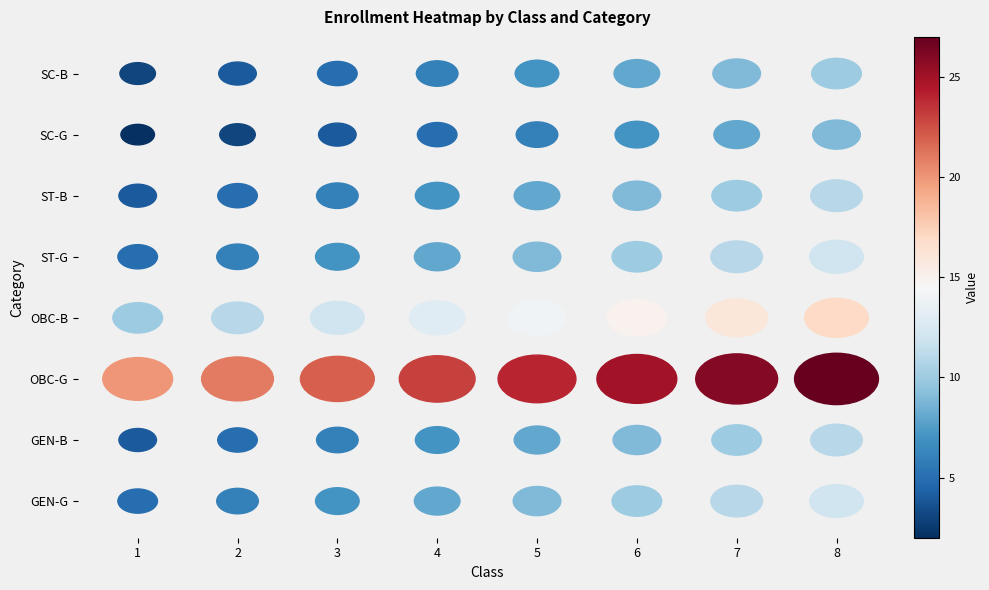

What is the difference between the maximum and minimum values in the 1 series?

18